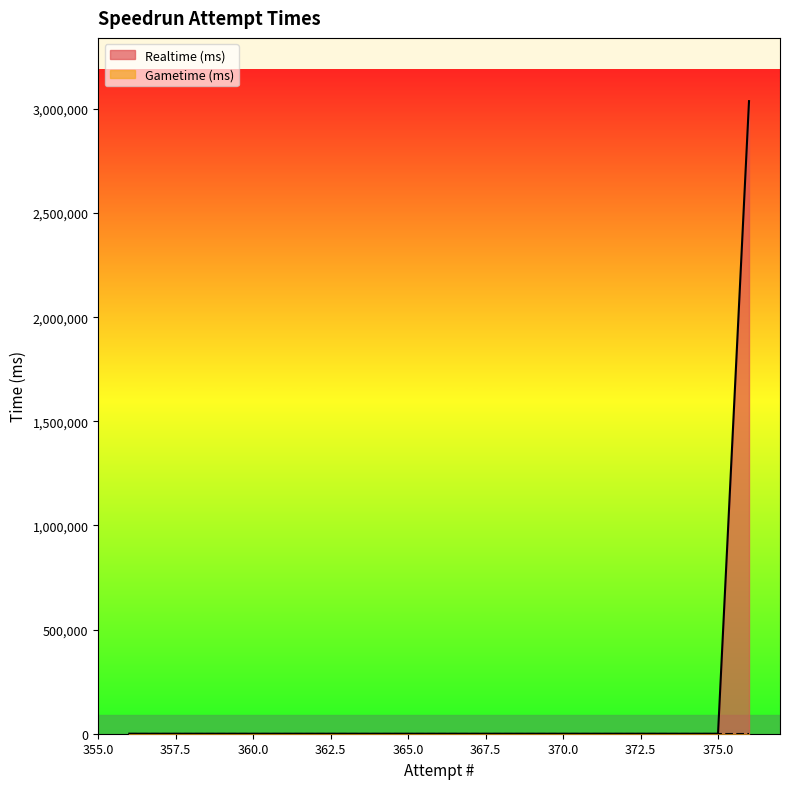

What is the maximum value shown in the chart?

3037207